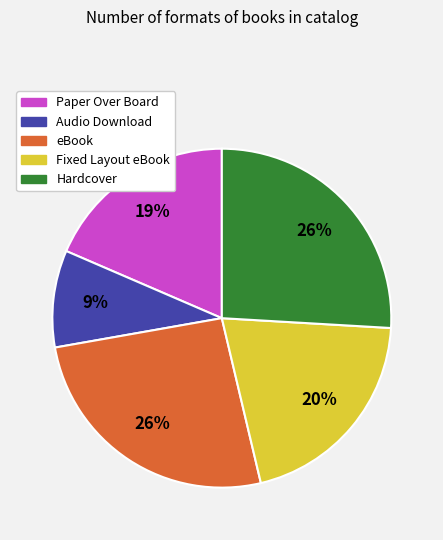

What is the smallest slice in the pie chart?

Audio Download